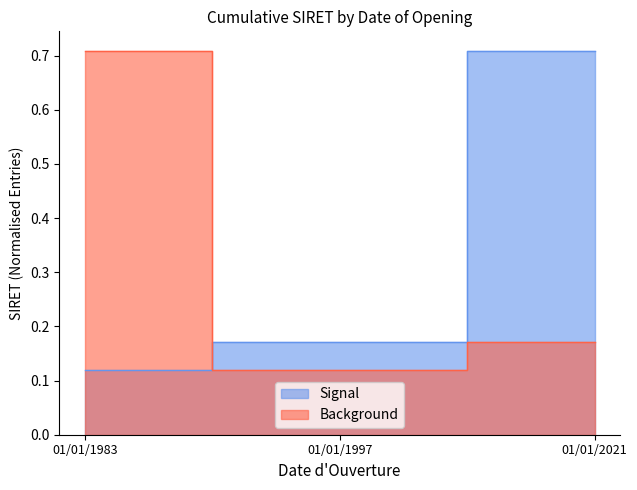

Rank the series at 01/01/1997 from highest to lowest value.

Signal, Background